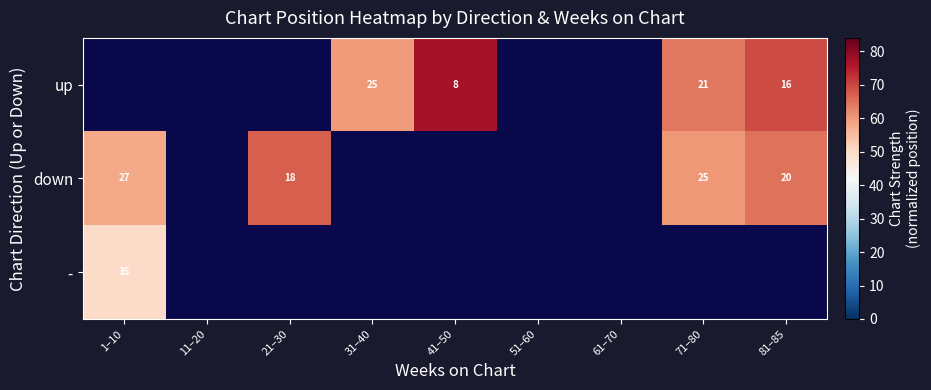

Between 31–40 and 1–10, which is larger?

1–10